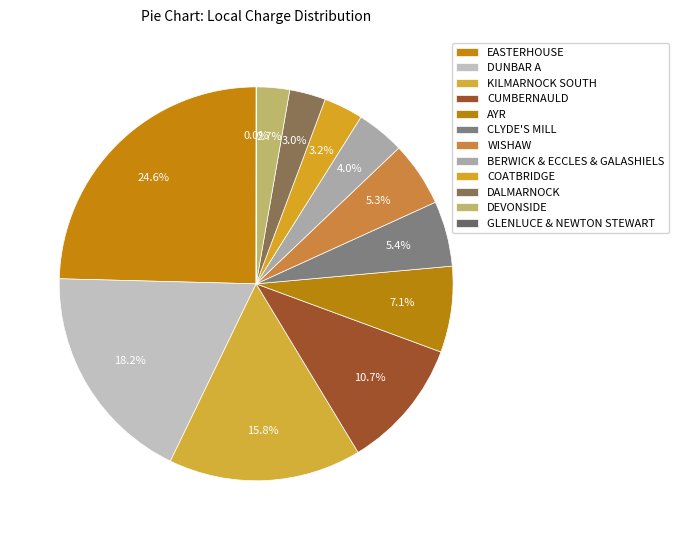

Which category has the biggest portion of the pie?

EASTERHOUSE